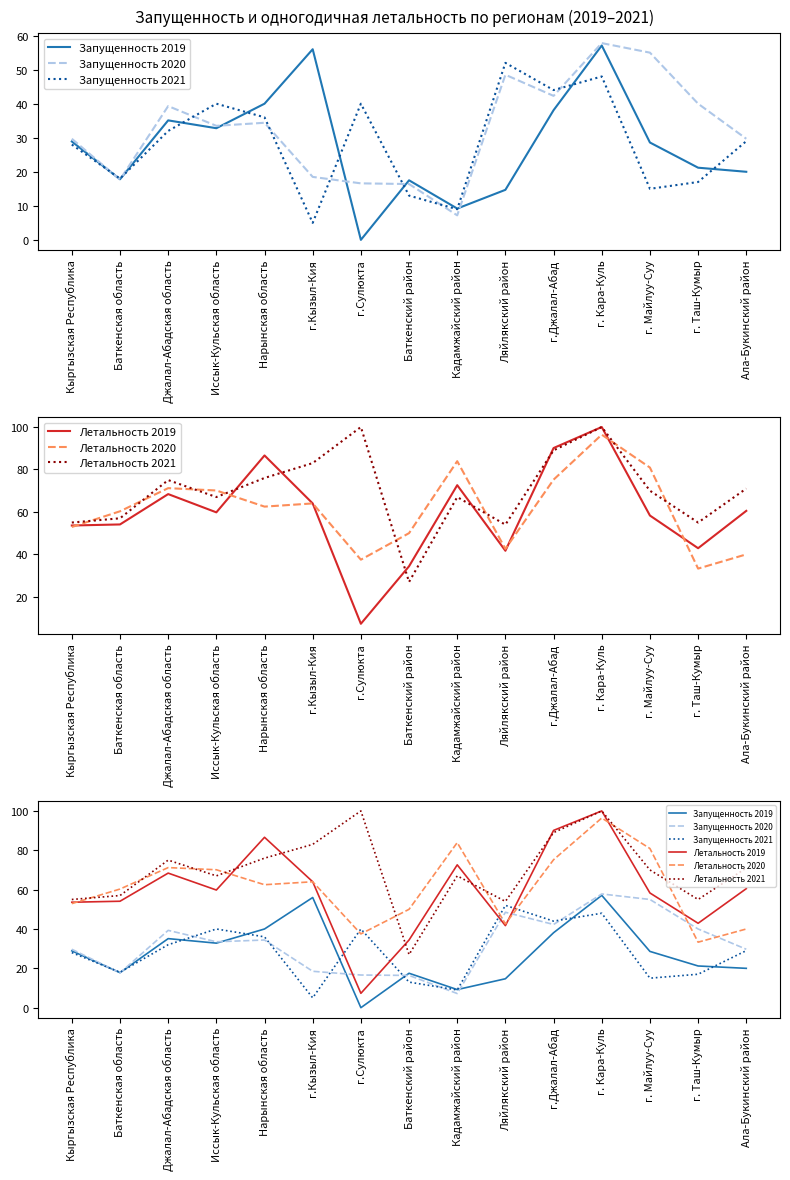

Between Иссык-Кульская область and Баткенская область, which is larger?

Иссык-Кульская область